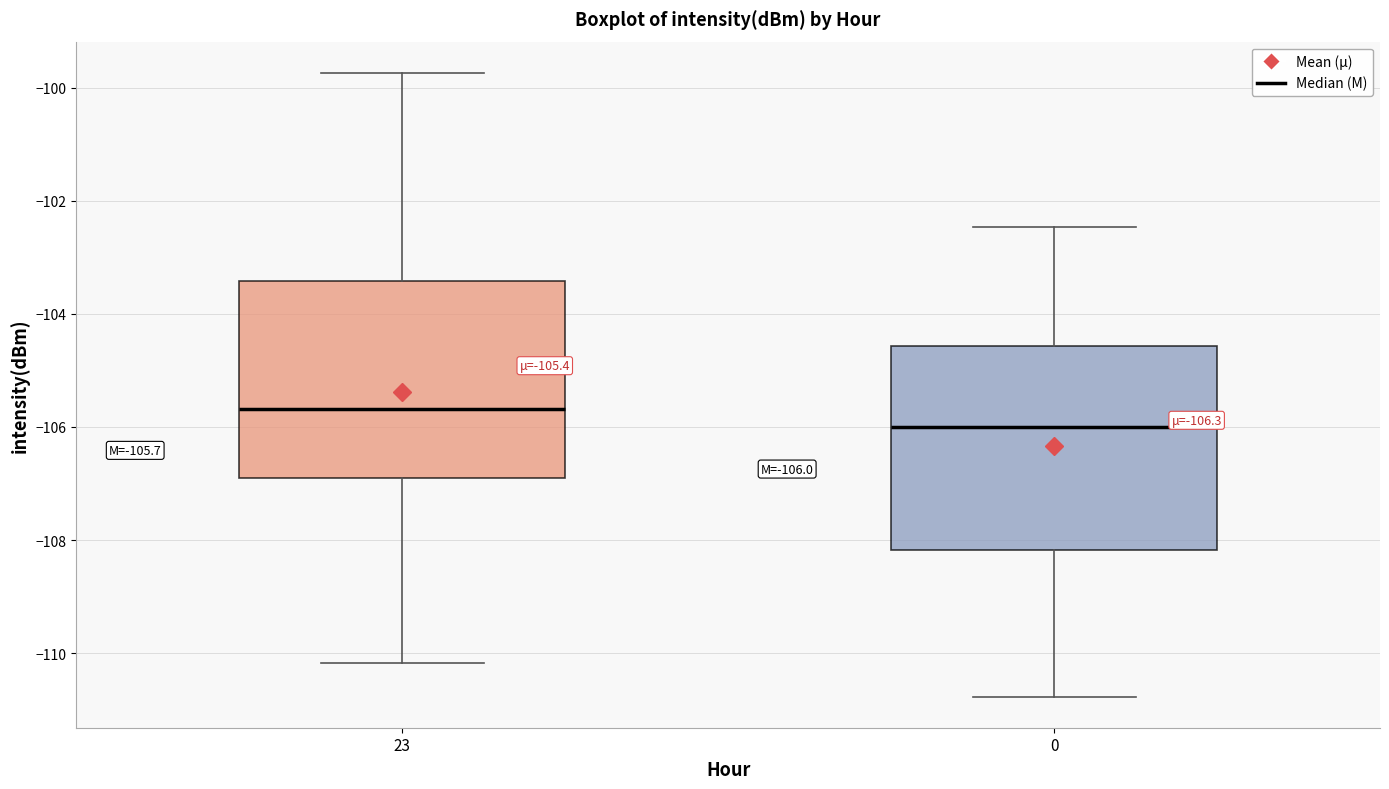

Which box's median line is the lowest?

0